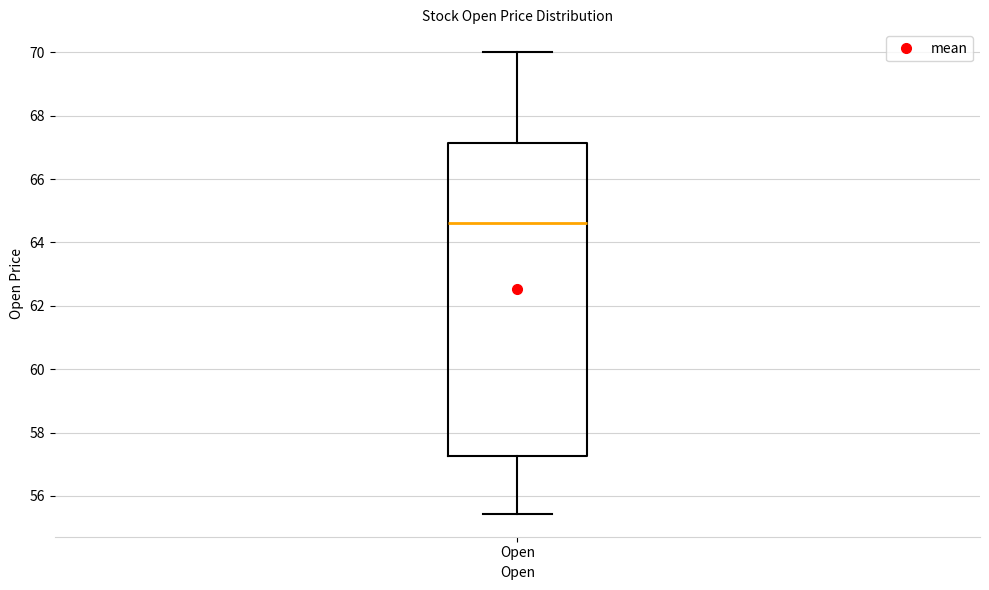

Read this box plot against the y-axis: the position of the median line, the range covered by the box, and the ends of both whiskers. The values are not printed on the chart, so give them approximately, as read against the axis.

median 64.6, box 57.2 to 67.2, whiskers 55.4 to 70.0